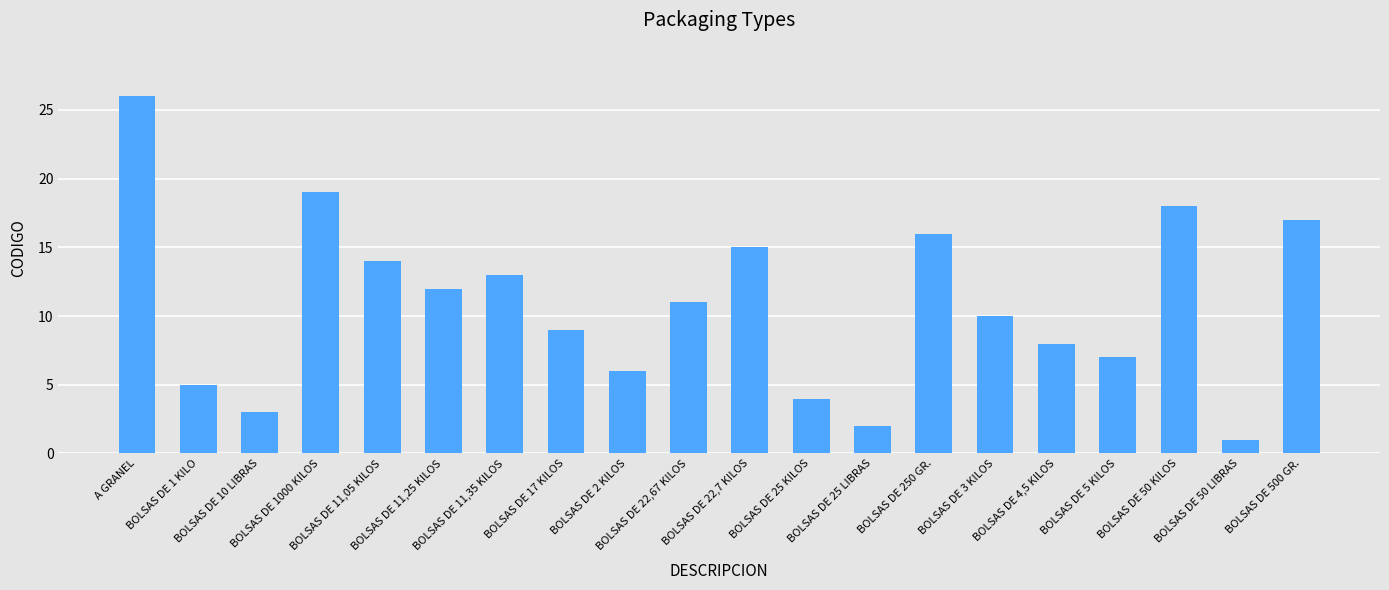

Rank the categories by value from highest to lowest.

A GRANEL, BOLSAS DE 1000 KILOS, BOLSAS DE 50 KILOS, BOLSAS DE 500 GR., BOLSAS DE 250 GR., BOLSAS DE 22,7 KILOS, BOLSAS DE 11,05 KILOS, BOLSAS DE 11,35 KILOS, BOLSAS DE 11,25 KILOS, BOLSAS DE 22,67 KILOS, BOLSAS DE 3 KILOS, BOLSAS DE 17 KILOS, BOLSAS DE 4,5 KILOS, BOLSAS DE 5 KILOS, BOLSAS DE 2 KILOS, BOLSAS DE 1 KILO, BOLSAS DE 25 KILOS, BOLSAS DE 10 LIBRAS, BOLSAS DE 25 LIBRAS, BOLSAS DE 50 LIBRAS